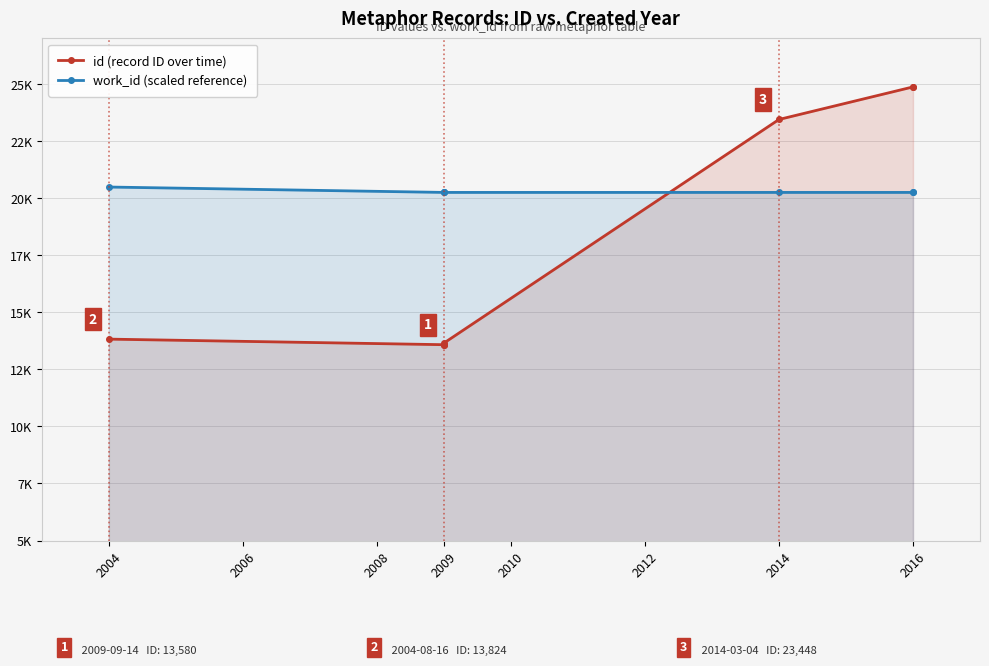

What is the value of the work_id (scaled reference) point at the 4th from the left?

20252